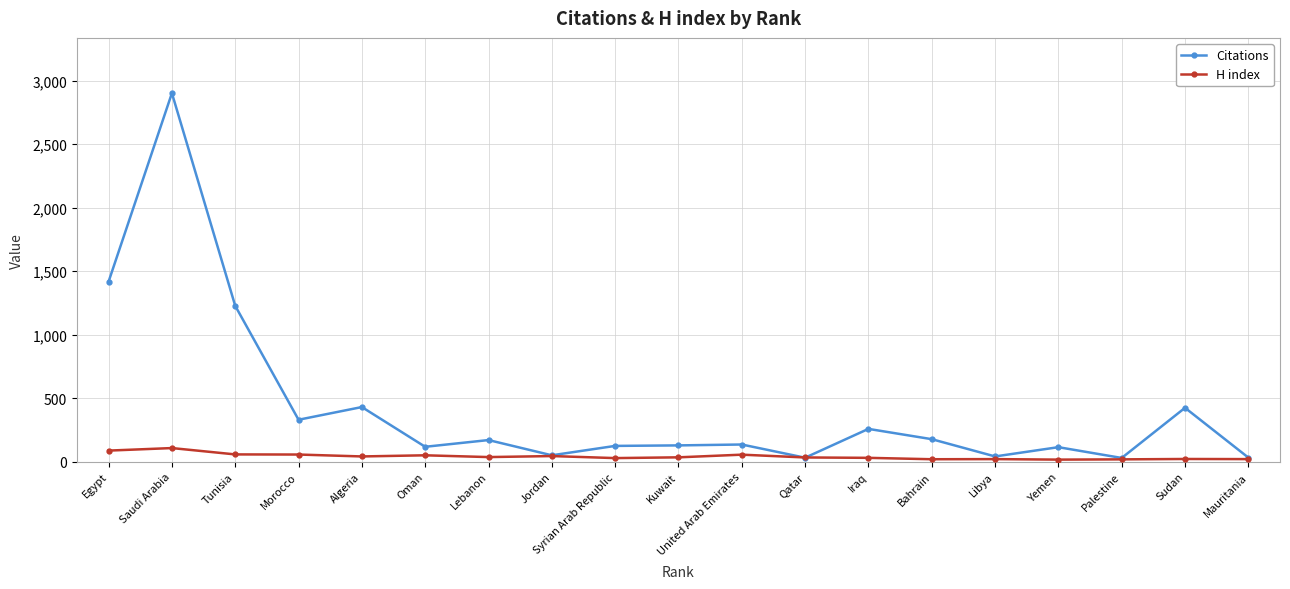

What is the label of the 8th point from the right?

Qatar